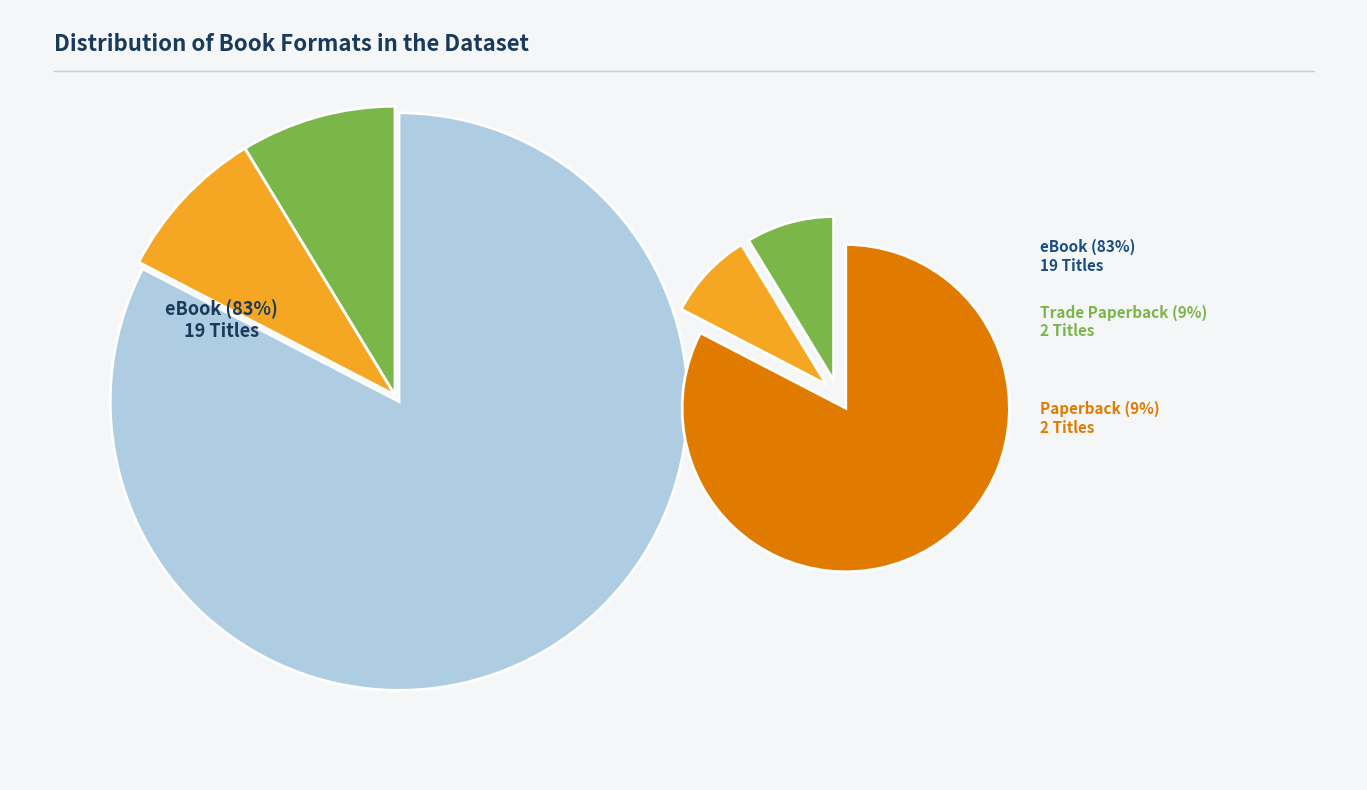

To the nearest percent, what is the combined percentage of Paperback and Trade Paperback?

17%